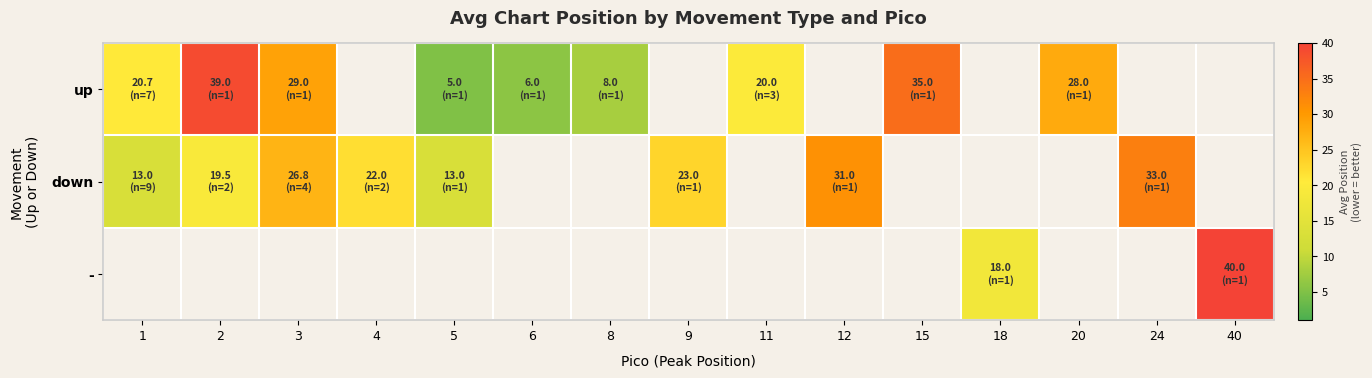

Where is up nearest to the value 22?

1